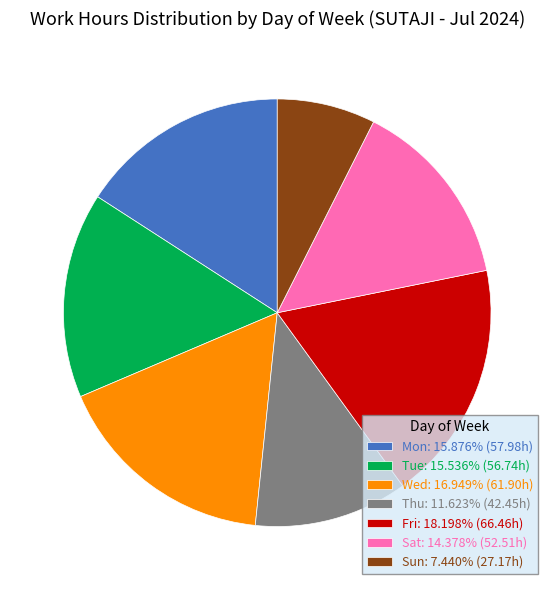

What is the ratio of the value at Wed to the value at Sun?

2.3